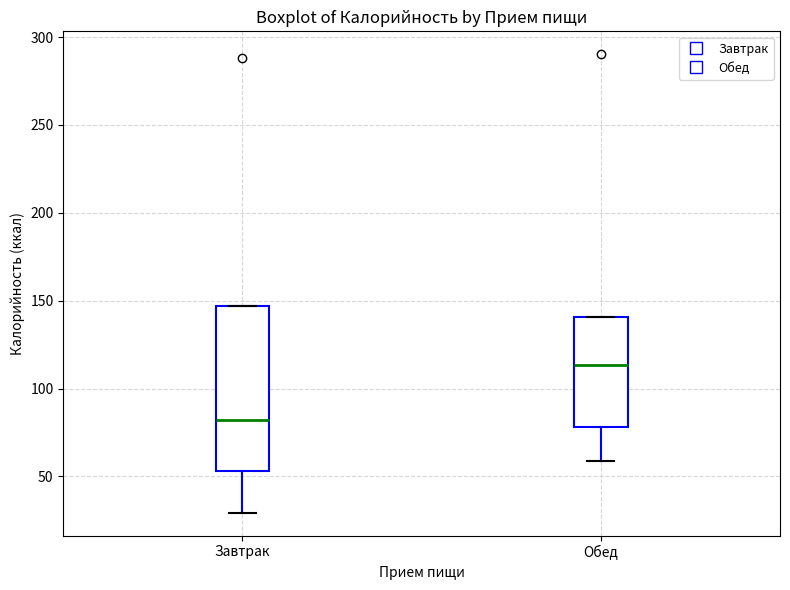

Reading left to right, transcribe this box plot: for each box, give where its median line is, the range the box spans, and where its two whiskers end, as read against the y-axis. The values are not printed on the chart, so give them approximately, as read against the axis.

Завтрак: median 80, box 55 to 145, whiskers 30 to 145
Обед: median 115, box 80 to 140, whiskers 60 to 140